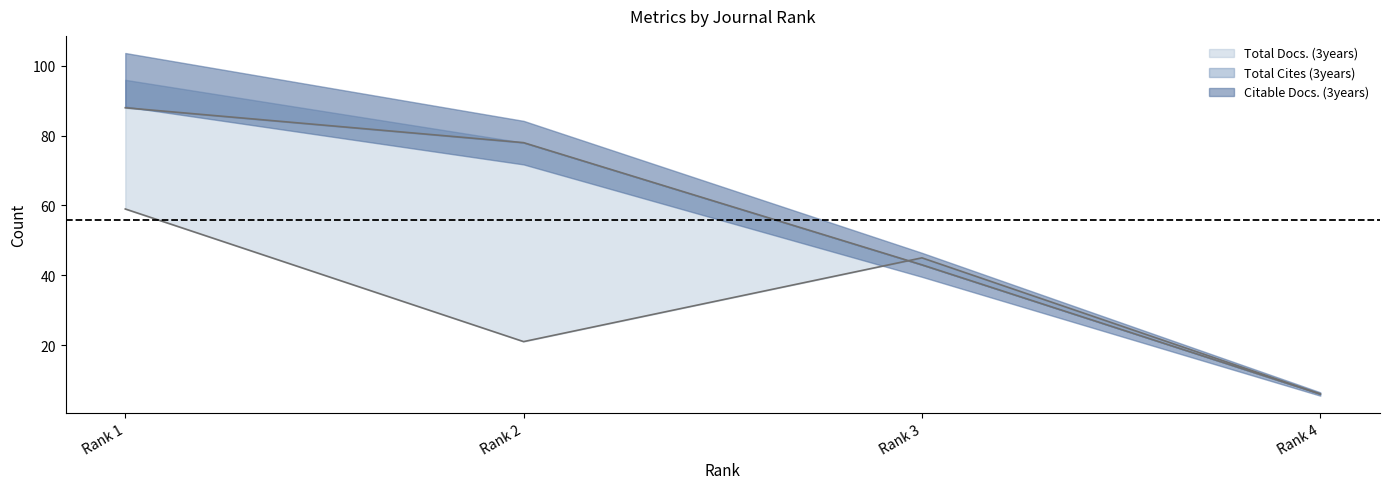

Where do Total Cites (3years) and Total Docs. (3years) first cross each other?

Rank 2 and Rank 3